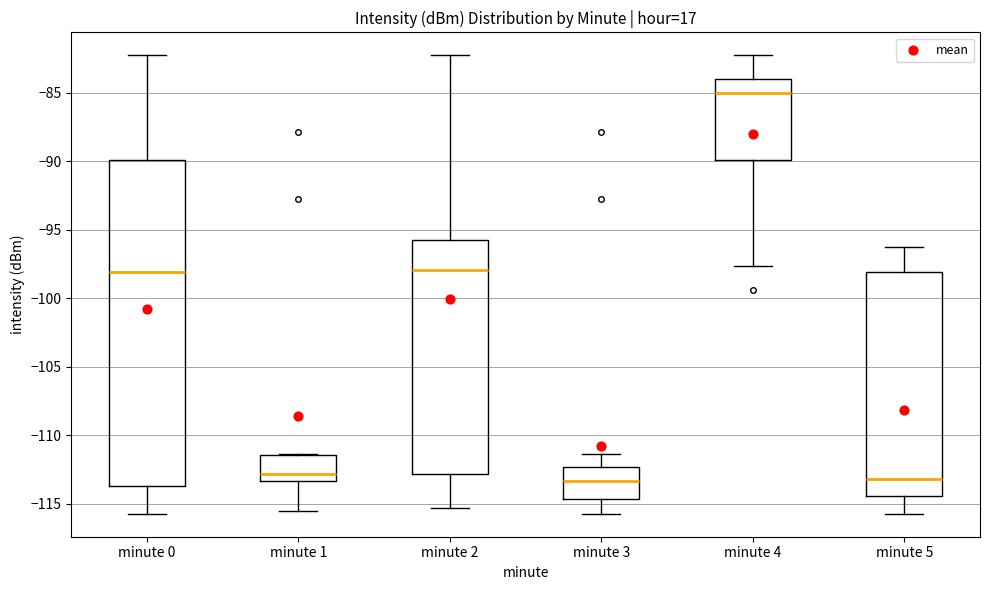

Where does the lower whisker of the box for minute 1 end on the y-axis? The values are not printed on the chart, so give them approximately, as read against the axis.

-115.5